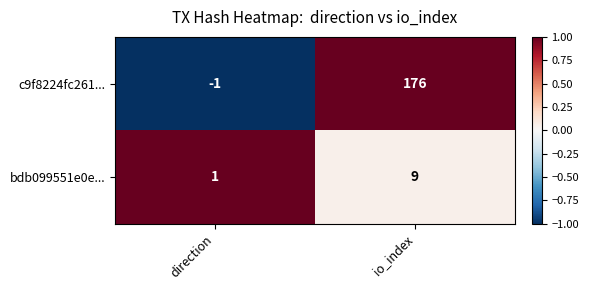

What is the minimum value shown in the chart?

-1